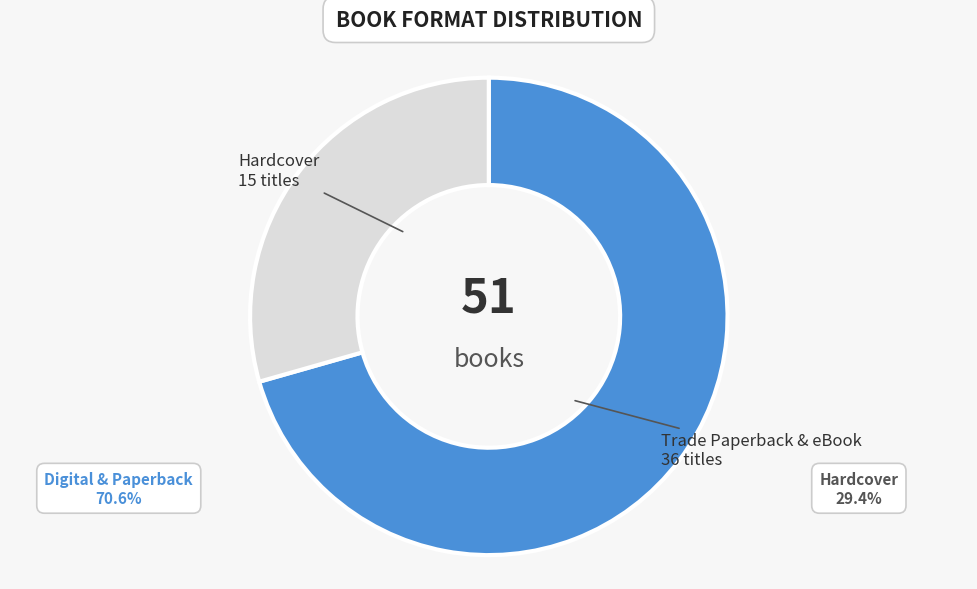

What is the largest slice in the pie chart?

Trade Paperback & eBook